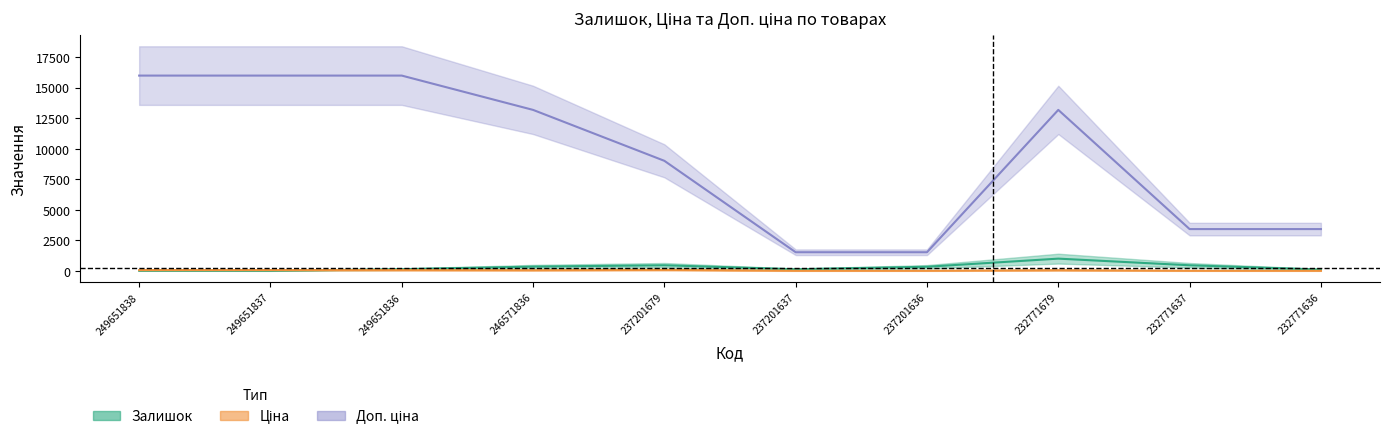

What are all the series names shown in the legend?

Залишок, Ціна, Доп. ціна